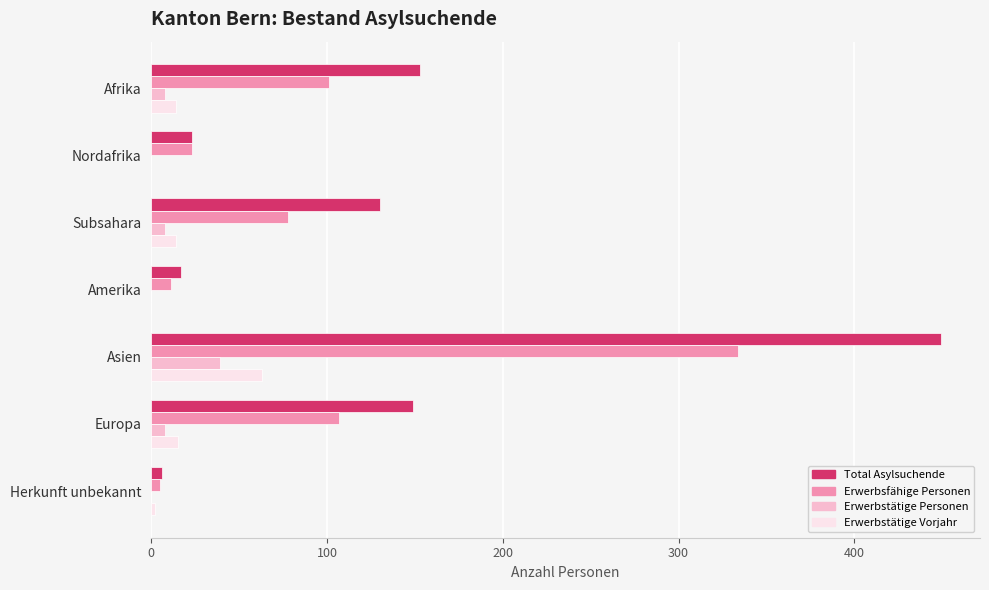

Which series changed the most between Subsahara and Asien?

Total Asylsuchende